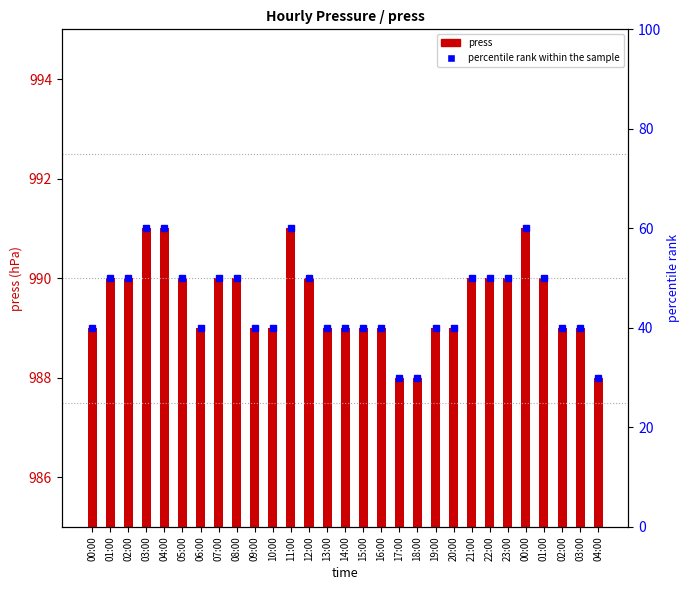

What are all the series names shown in the legend?

press, percentile rank within the sample